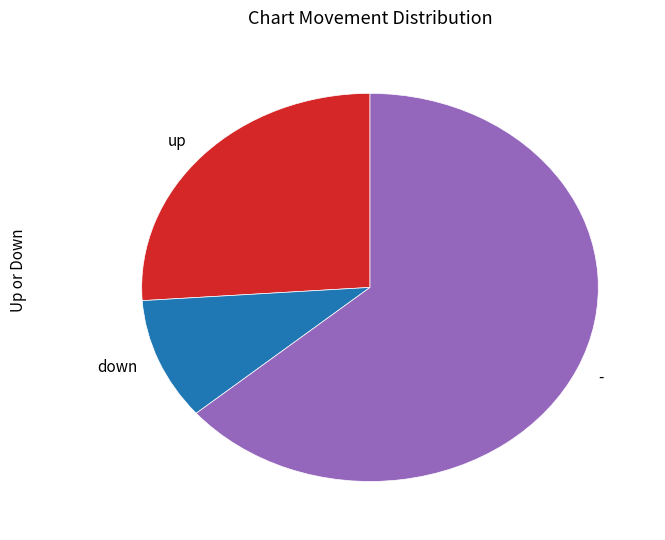

The down slice represents 10% of the pie. True or false?

True